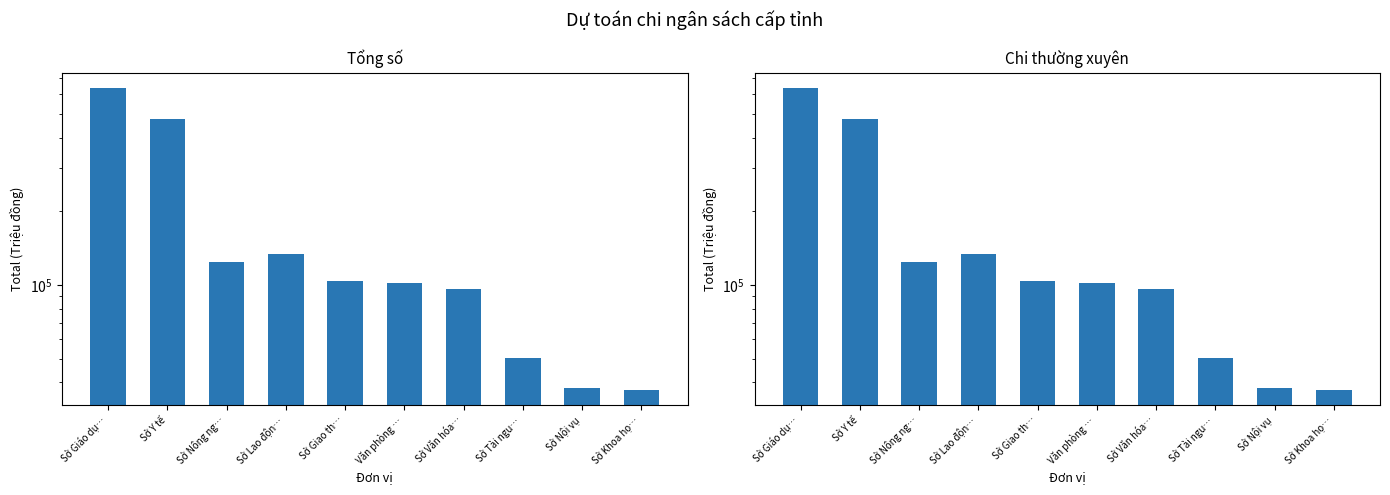

List the series in order of their peak value, highest first.

Tổng số, Chi thường xuyên